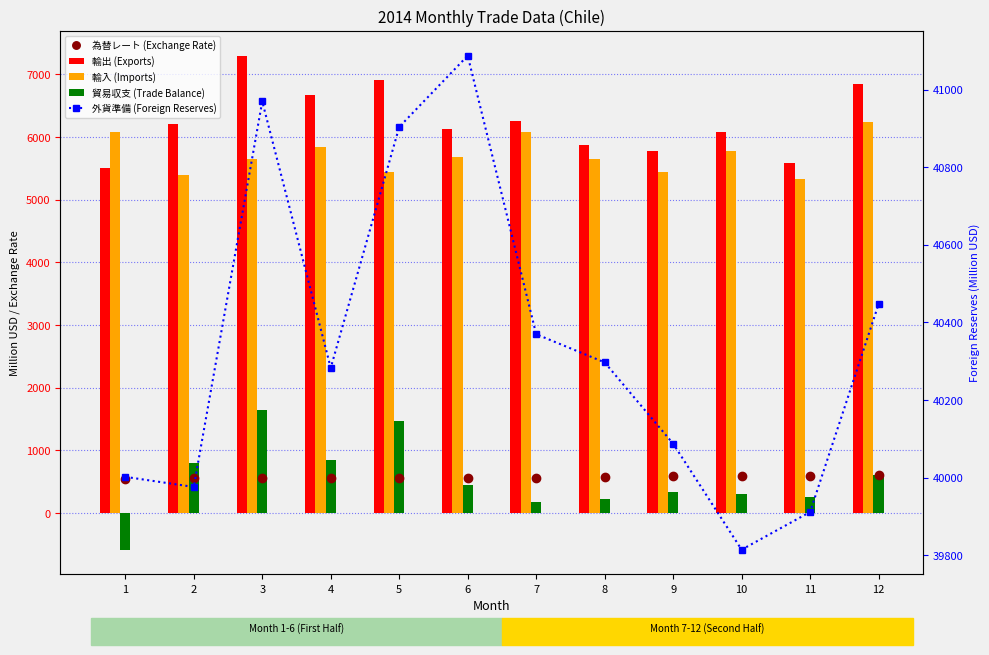

At which category is the sum across all series the highest?

3